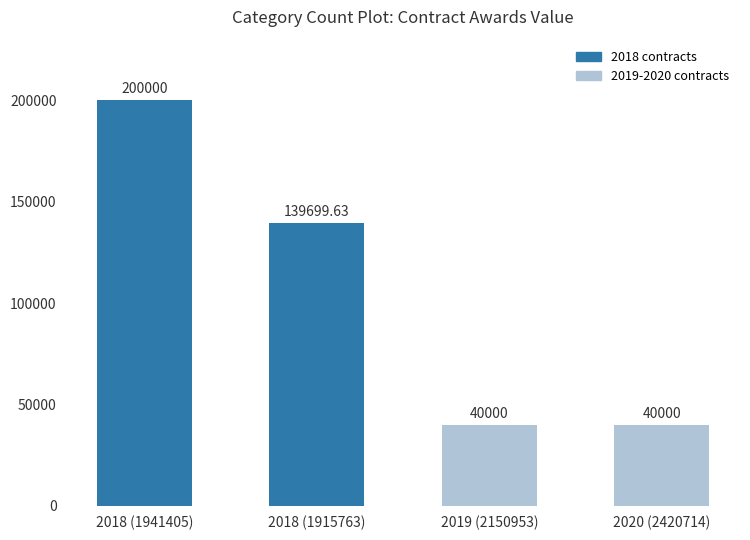

Between 2019 (2150953) and 2018 (1941405), which is larger?

2018 (1941405)